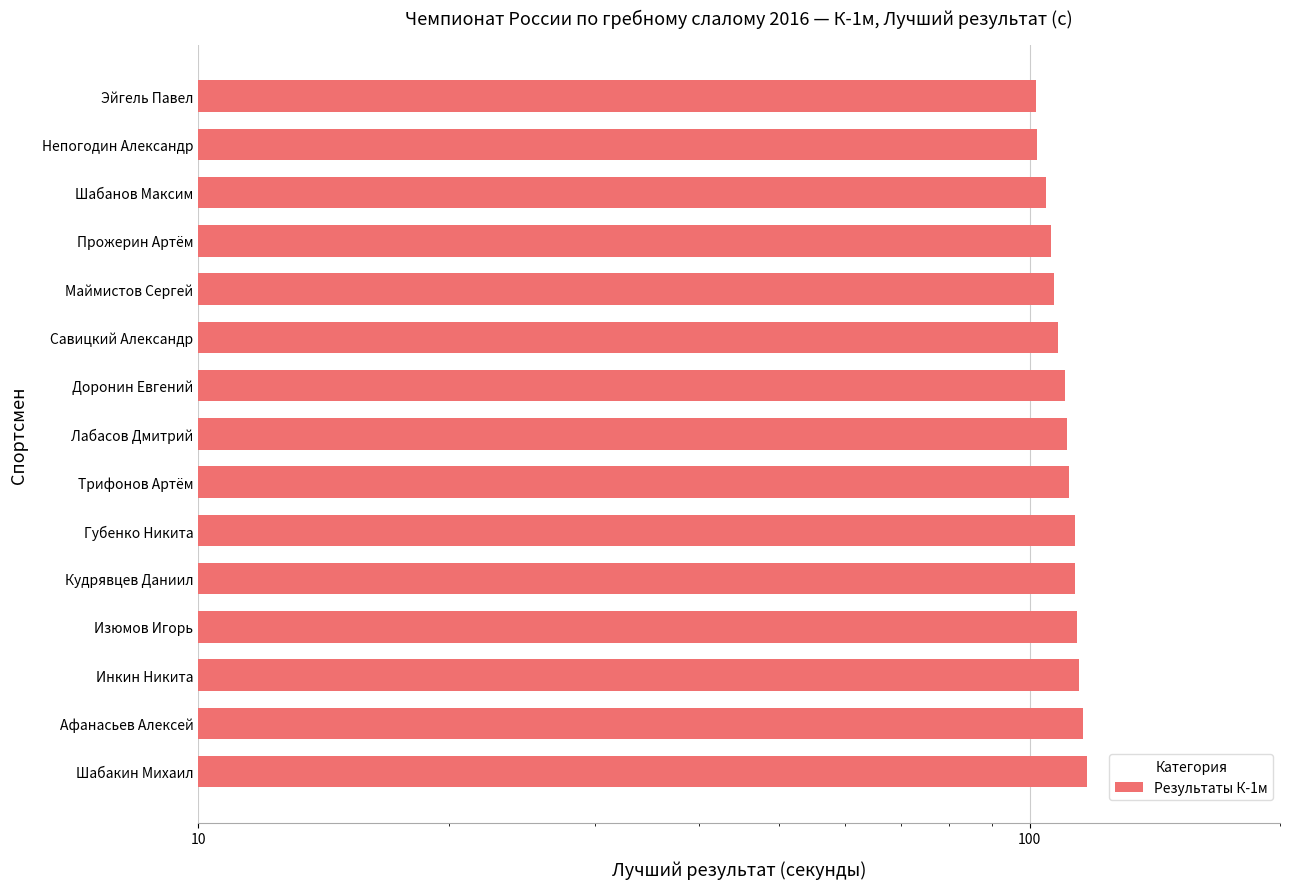

What value does the data have at Маймистов Сергей?

107.1